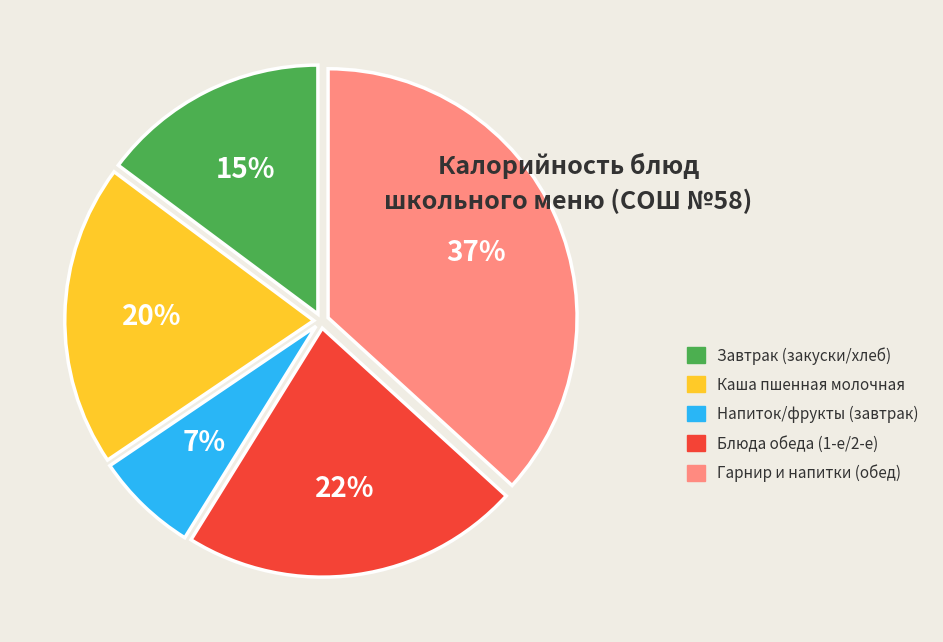

To the nearest percent, what is the difference between the largest and smallest slice percentages?

30%